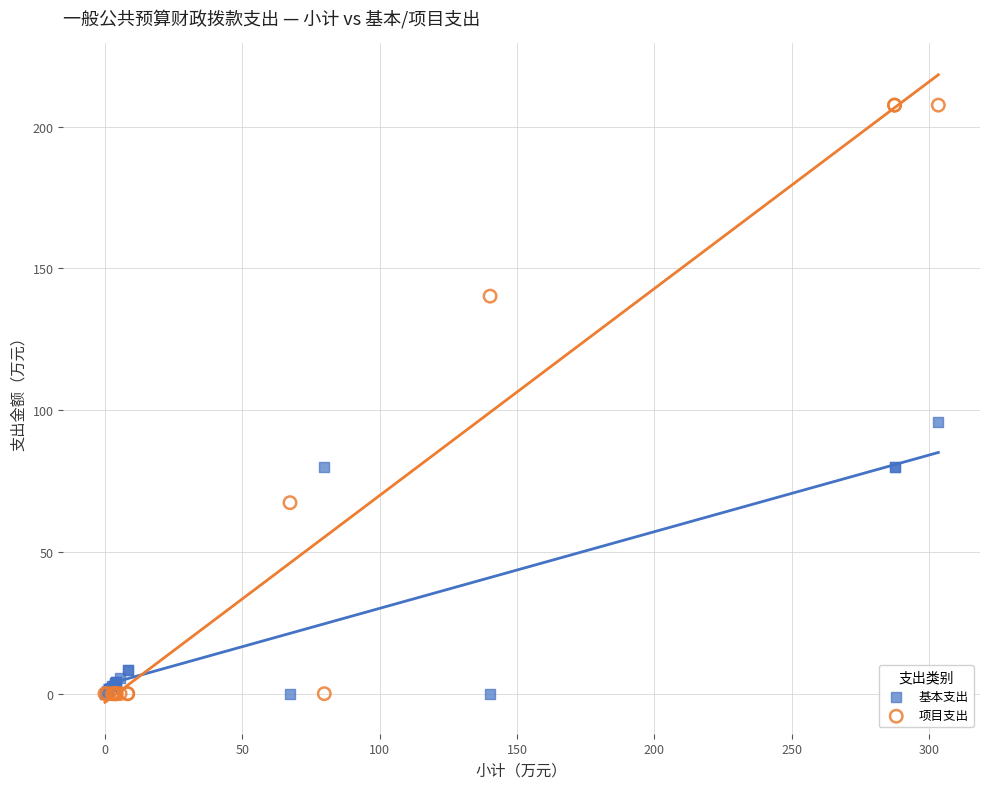

Which series has the widest spread of Y values?

项目支出